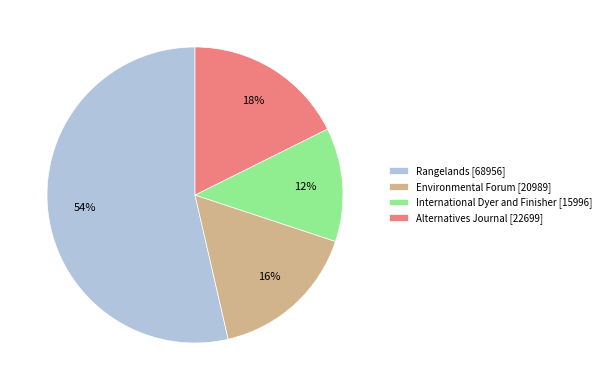

Rank the categories by value from lowest to highest.

International Dyer and Finisher, Environmental Forum, Alternatives Journal, Rangelands